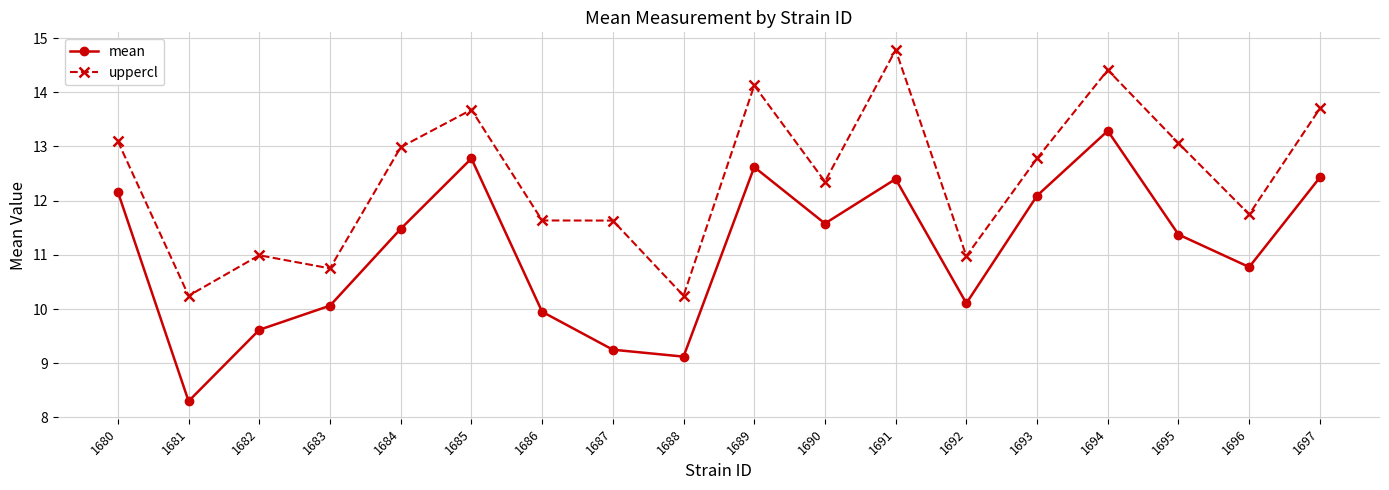

At 1687, list the series in order from smallest to largest.

mean, uppercl